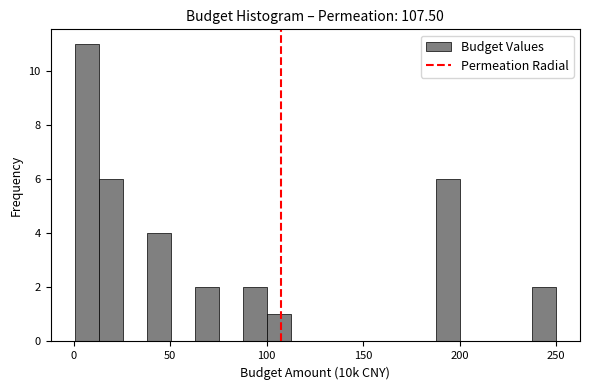

Read against the x-axis, roughly where is the centre of the tallest bar?

5